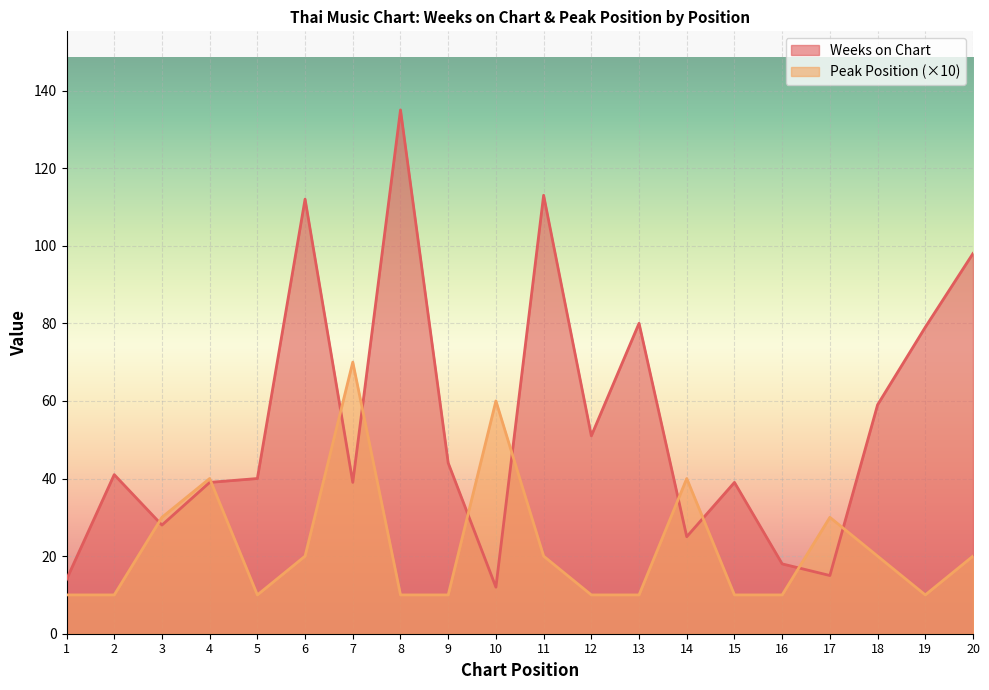

Is the value of Peak Position at 7 greater than the value of Weeks on Chart at 10?

Yes